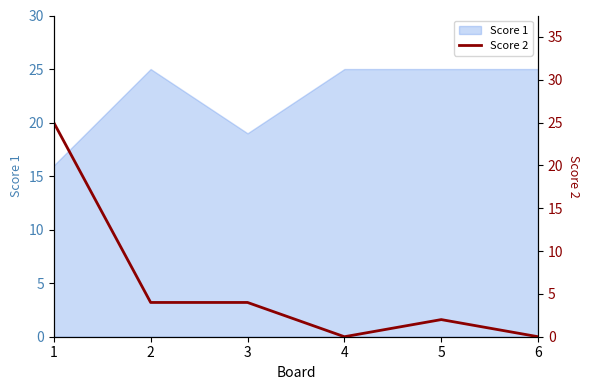

List the labels in order of value, largest first.

1, 2, 3, 5, 4, 6